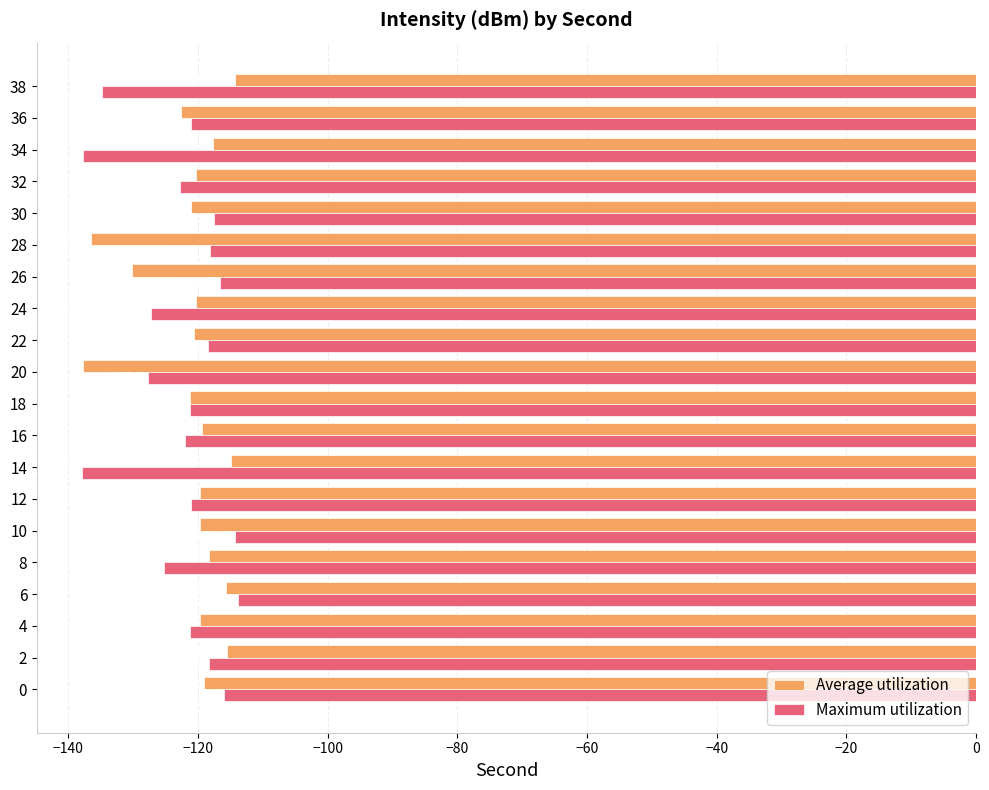

What is the difference between the second highest and second lowest values in the Maximum utilization series?

23.4